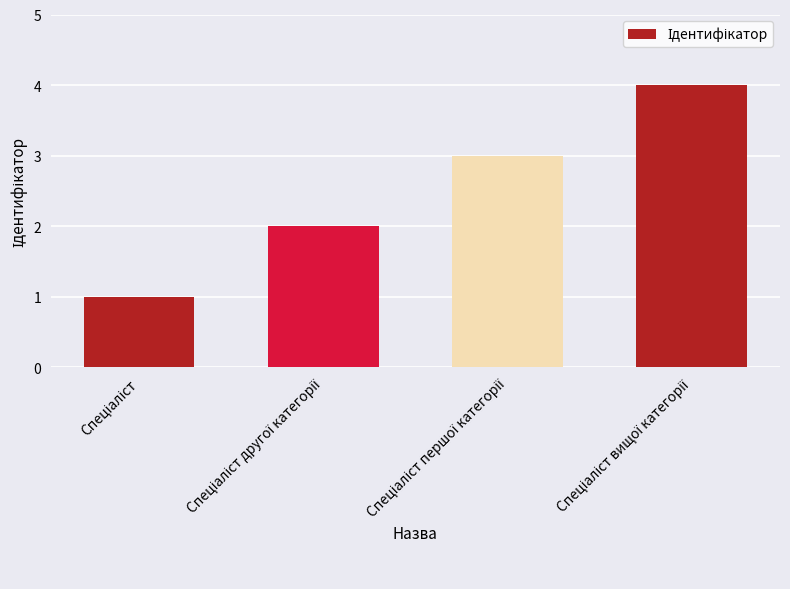

What is the sum of all values?

10